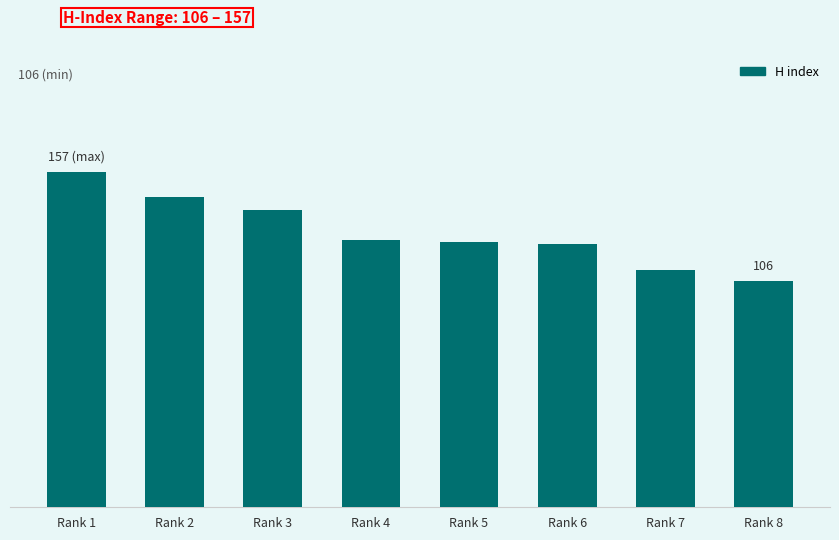

Is it true that the value at Rank 1 is 157?

True